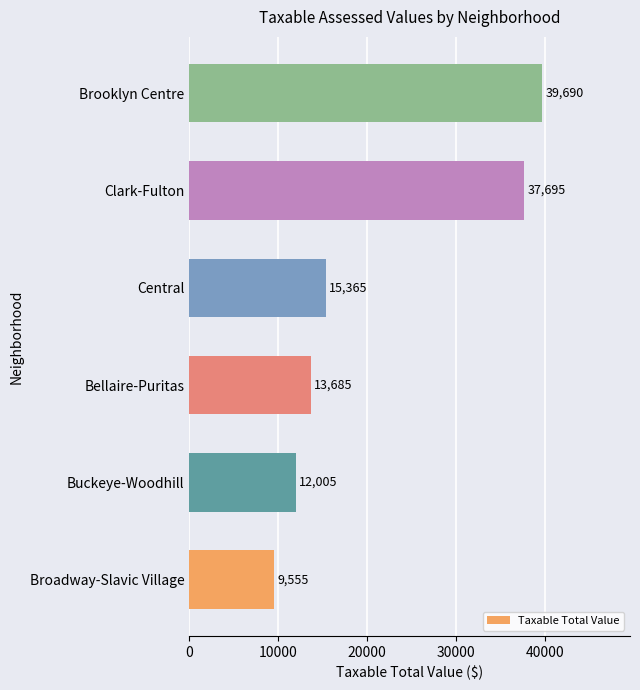

The chart shows a value of 37695 at Clark-Fulton. True or false?

True